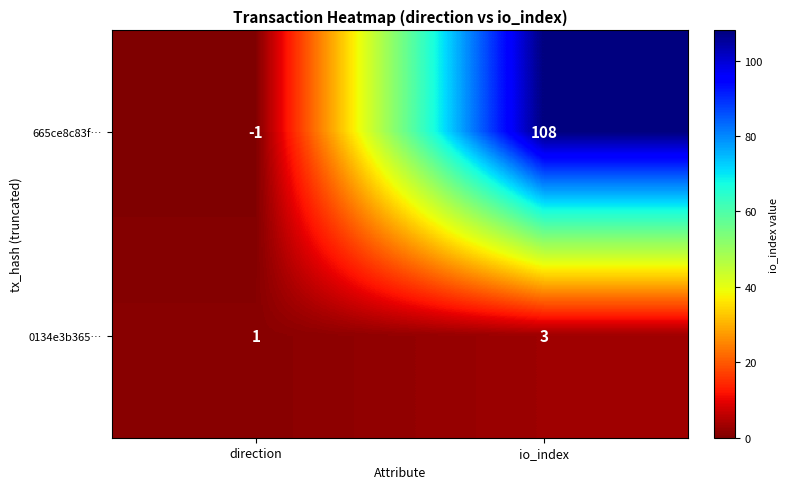

Which series changed the most between direction and io_index?

665ce8c83f…